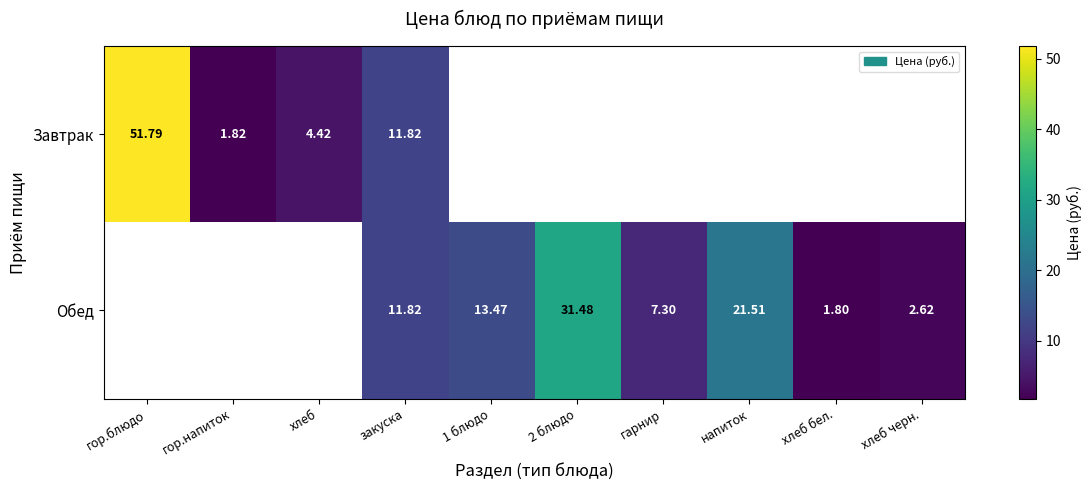

Rank the series at закуска from lowest to highest value.

Завтрак, Обед